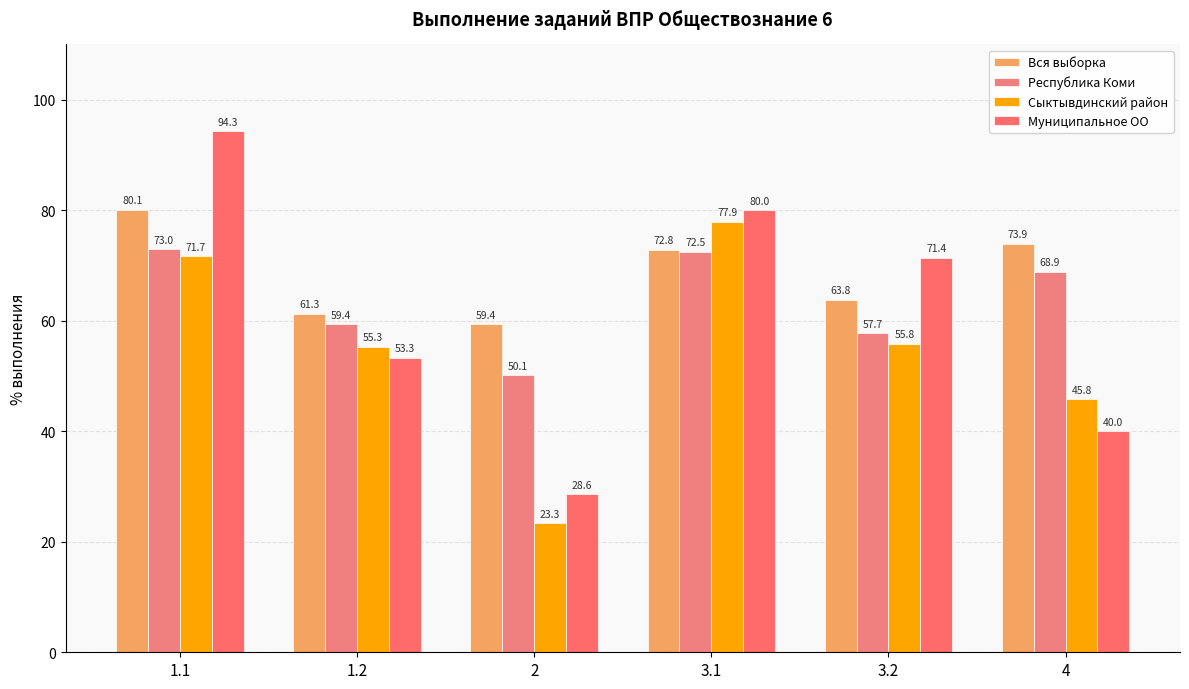

At which label does Сыктывдинский район reach its minimum?

2